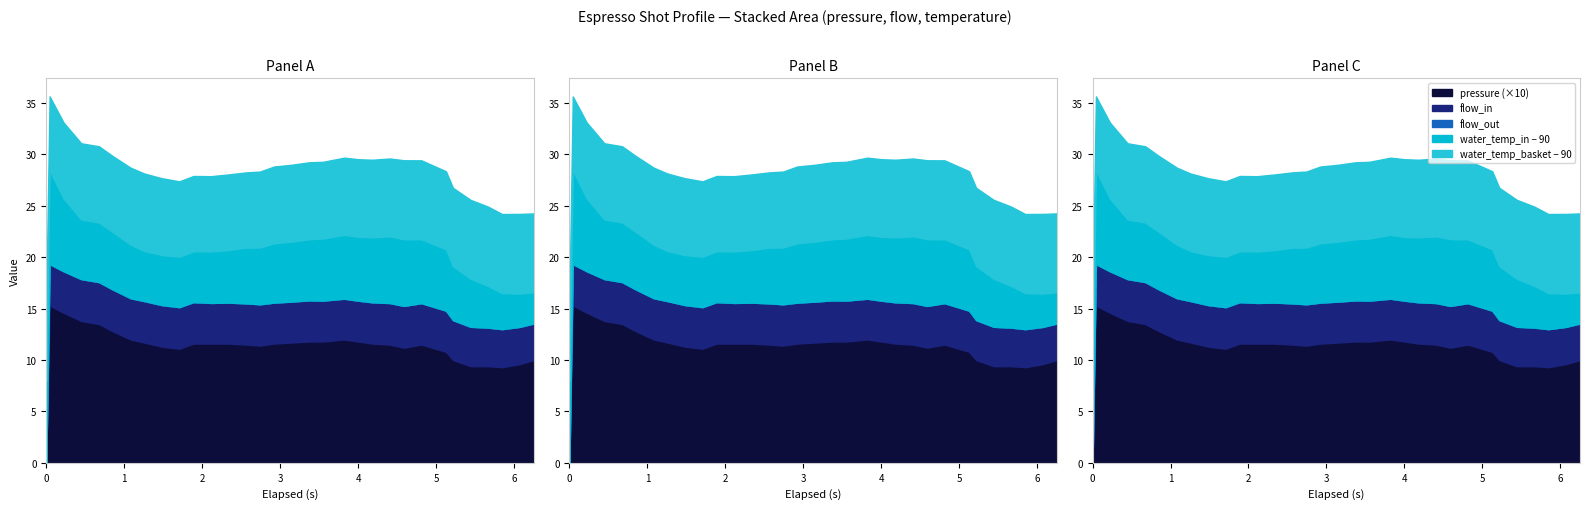

Is the value of flow_out at 2.338 greater than the value of water_temperature_in at 2.563?

No